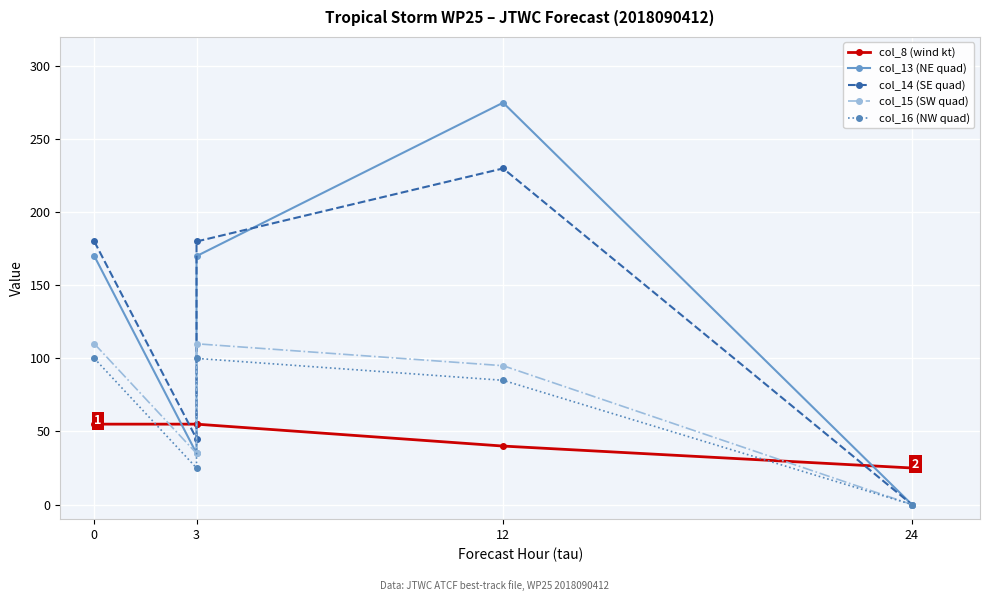

How many distinct data groups are displayed?

5